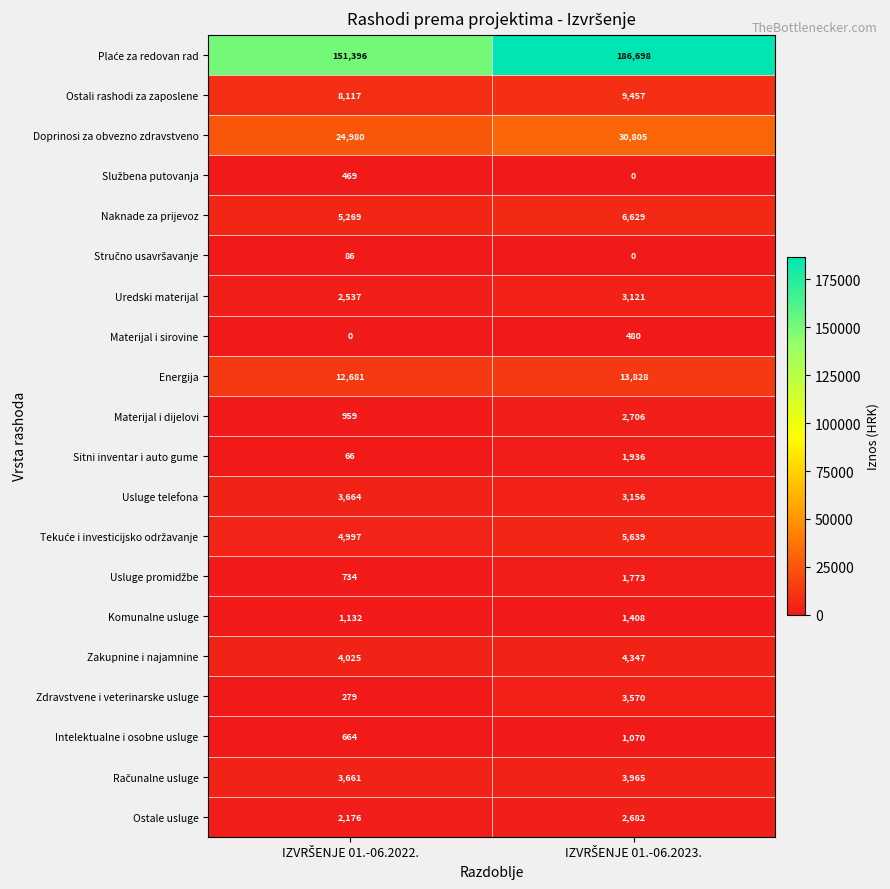

What is the sum of all Materijal i sirovine values?

480